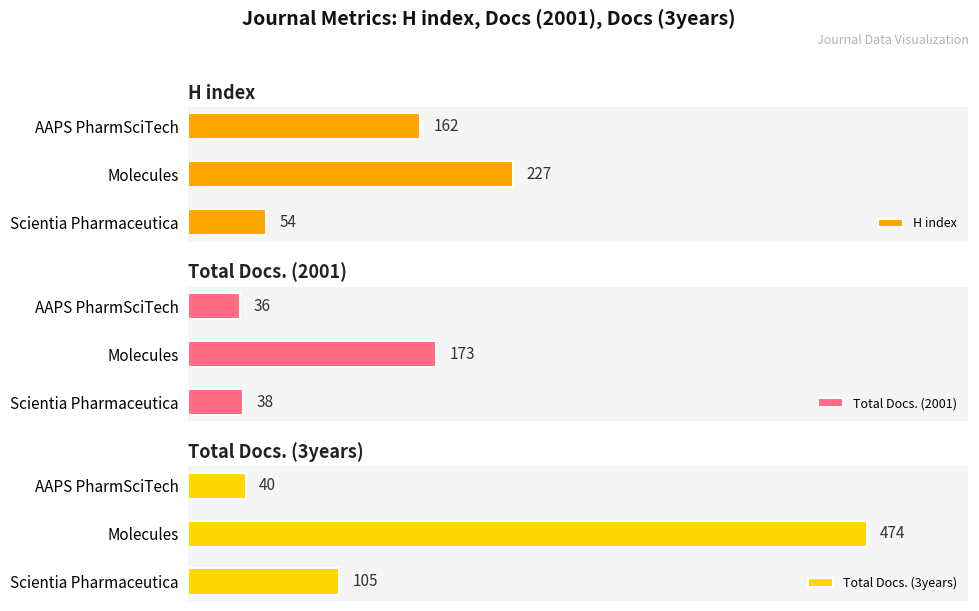

What is the lowest value of the Total Docs. (3years) series?

40